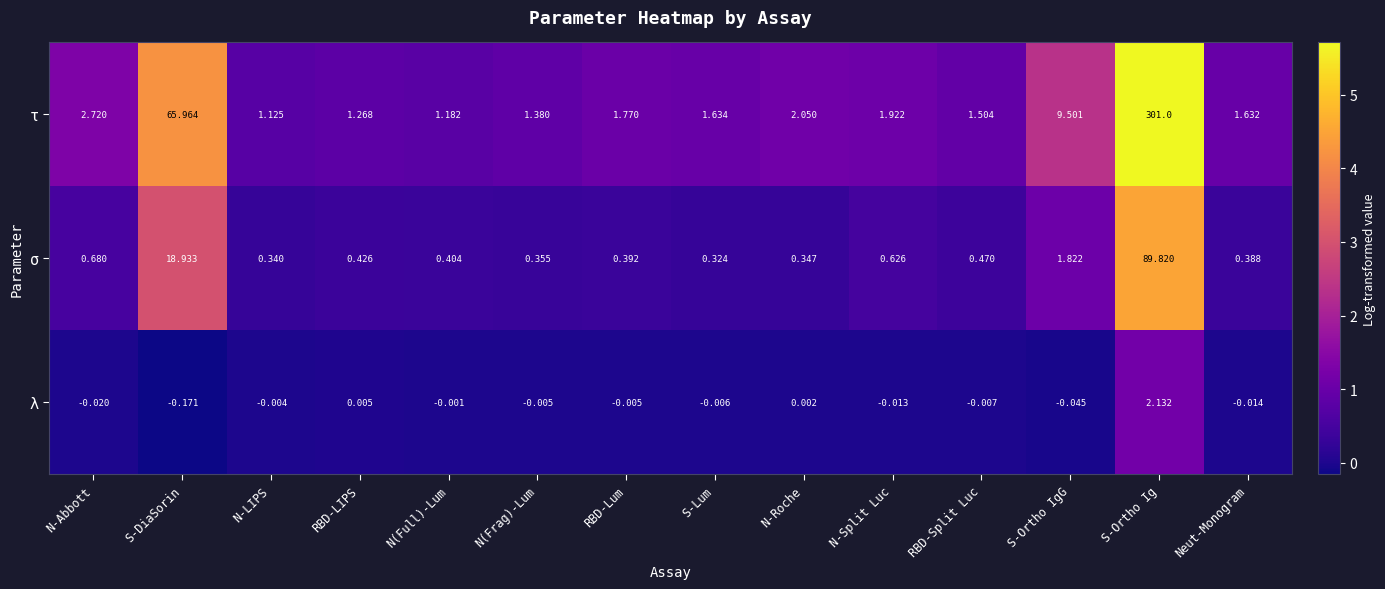

What is the greatest value displayed?

301.0